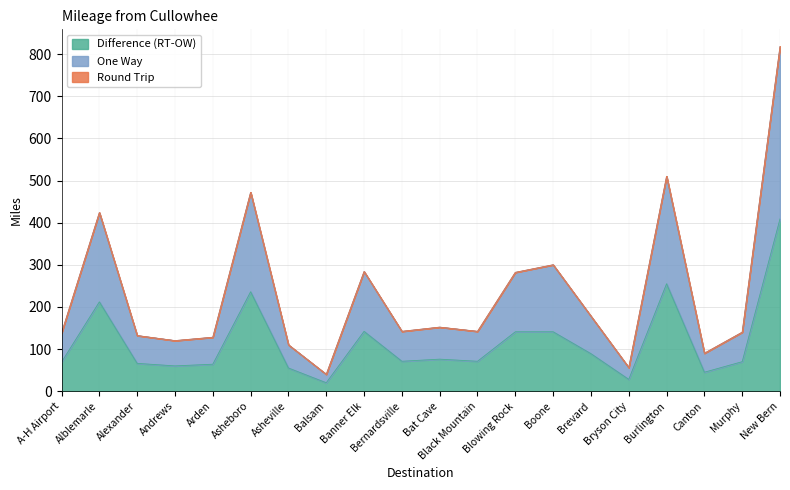

What is the lowest value of the Round Trip series?

40